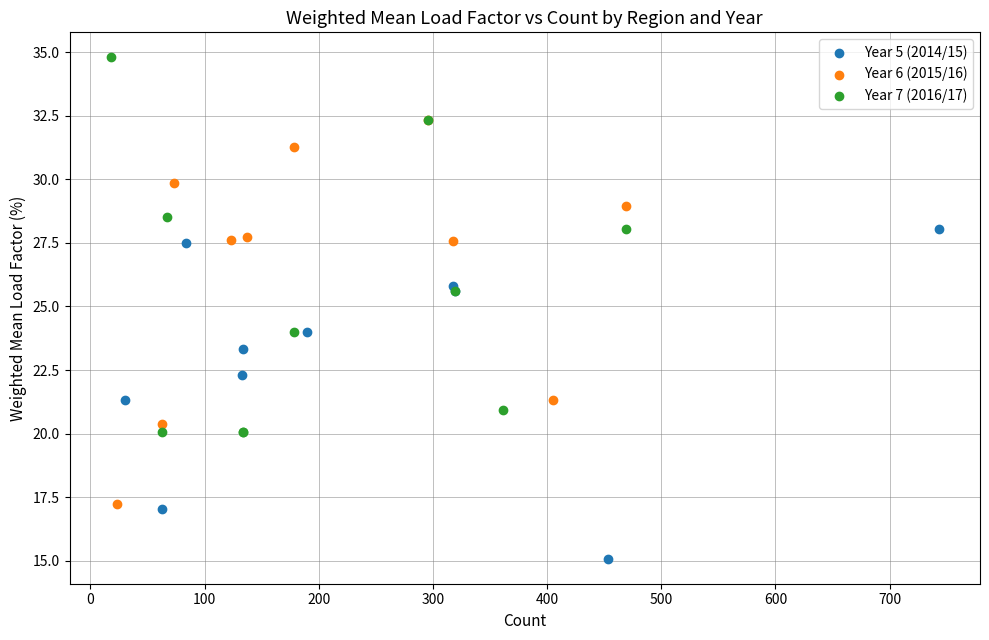

Which series contains the lowest Y value?

Year 5 (2014/15)